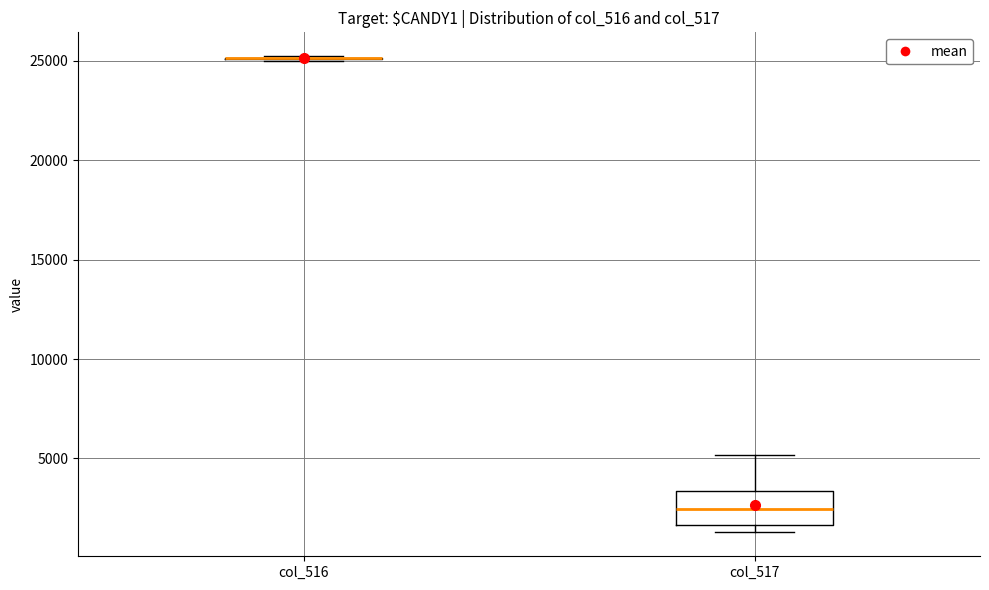

Reading left to right, read every box against the y-axis: the position of its median line, the range the box covers, and the ends of its whiskers. The values are not printed on the chart, so give them approximately, as read against the axis.

col_516: box collapsed to a line at 25000, whiskers 25000 to 25000
col_517: median 2500, box 1500 to 3500, whiskers 1500 (just below the box's lower edge) to 5000